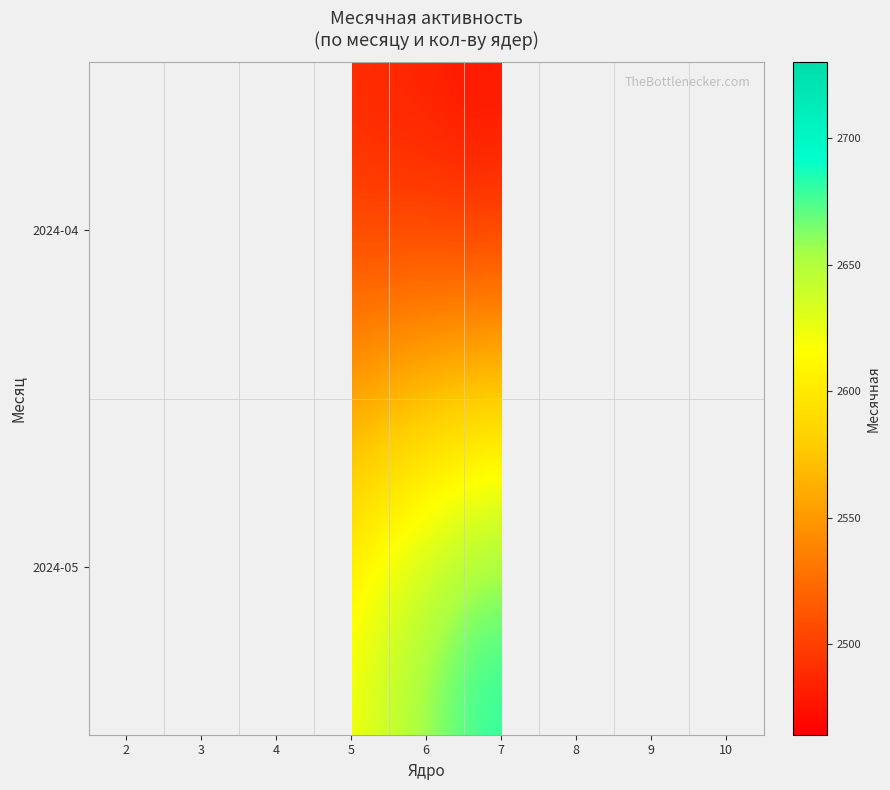

At how many categories does at least one series exceed 2469?

9